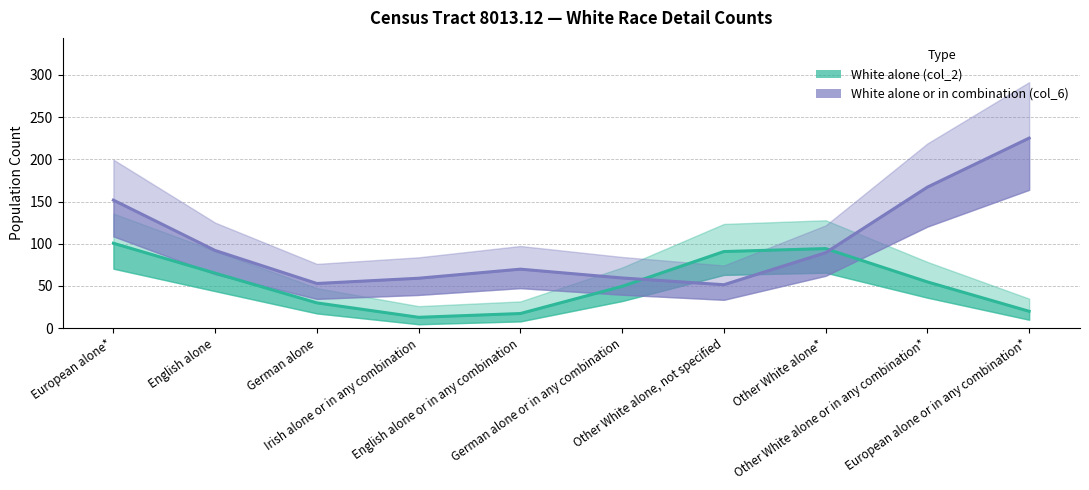

Is it true that White alone (col_2) equals 9.3 at German alone?

False